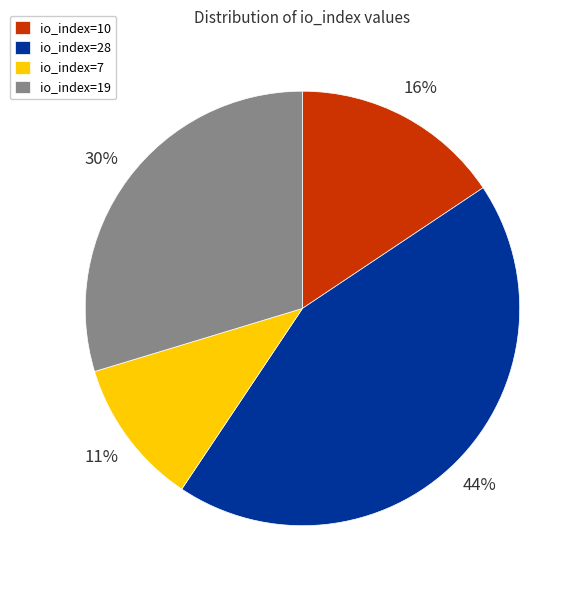

To the nearest percent, what portion does io_index=19 represent?

30%